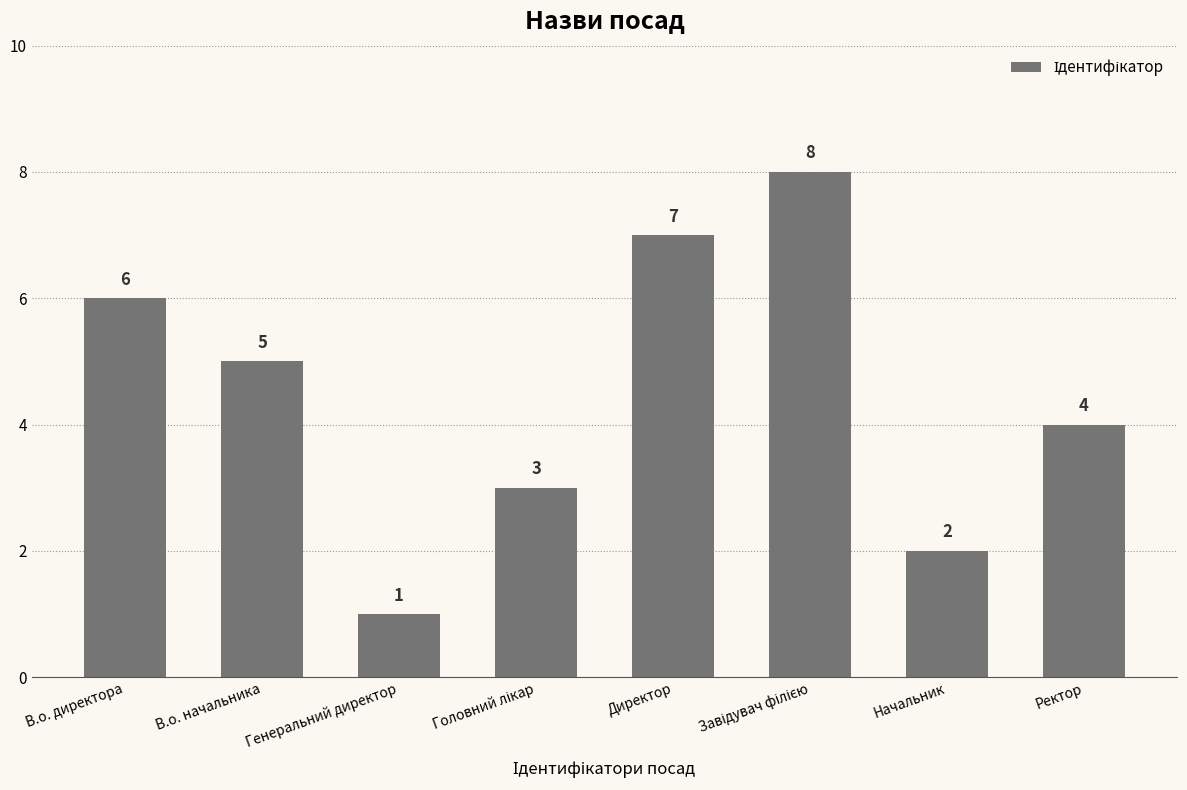

True or false: the data shows 3 at Начальник.

False